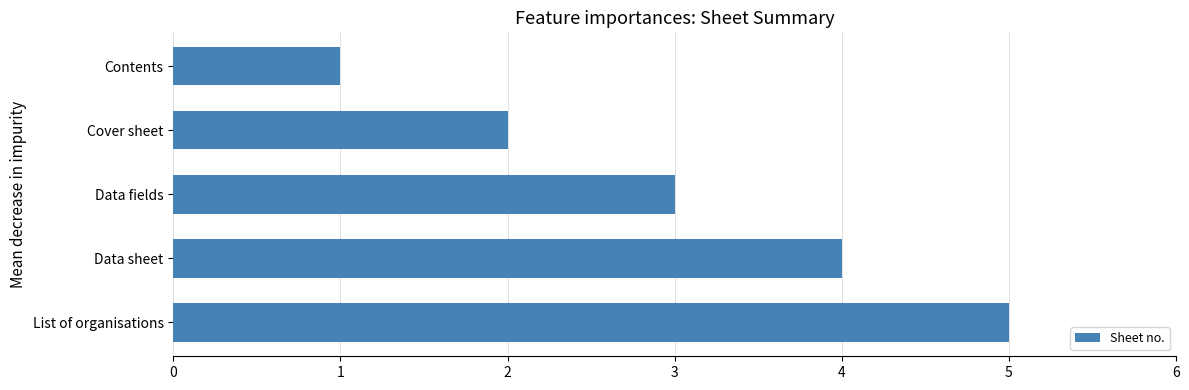

What is the label of the 3rd bar from the top?

Data fields